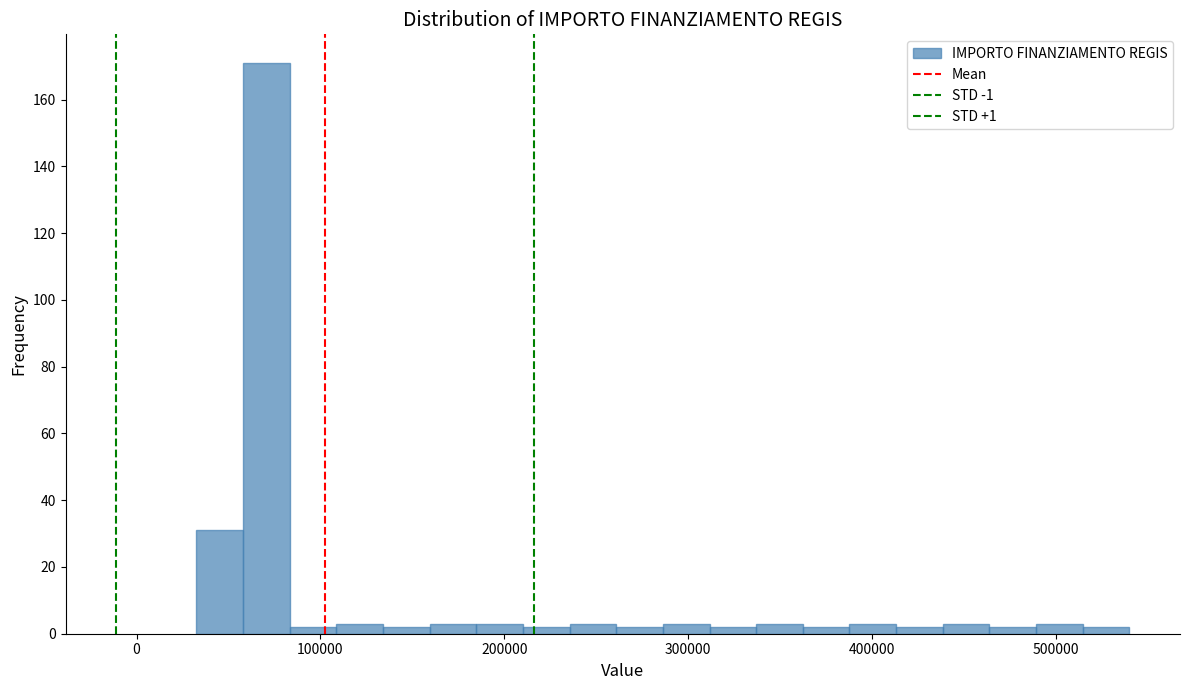

Around what value on the x-axis is the tallest bar? Give the approximate position of its centre, as read against the axis.

70000